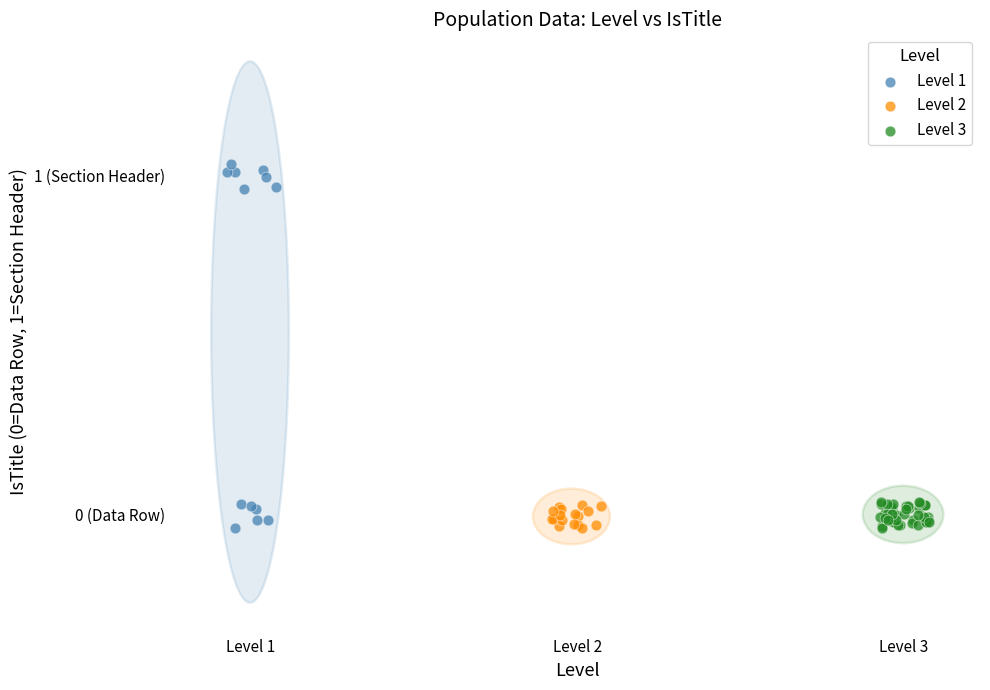

What are all the series names shown in the legend?

Level 1, Level 2, Level 3